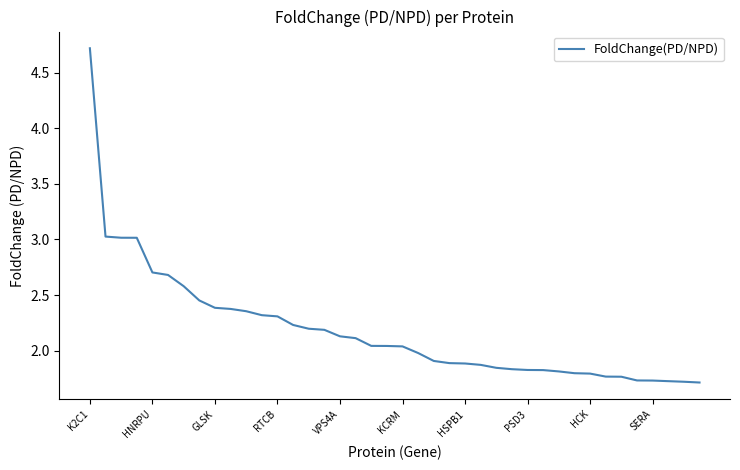

What is the maximum value shown in the chart?

4.7